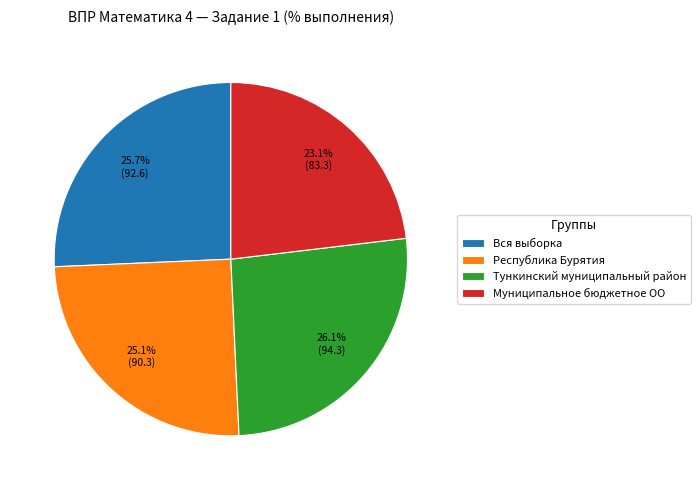

How many segments does this pie chart have?

4